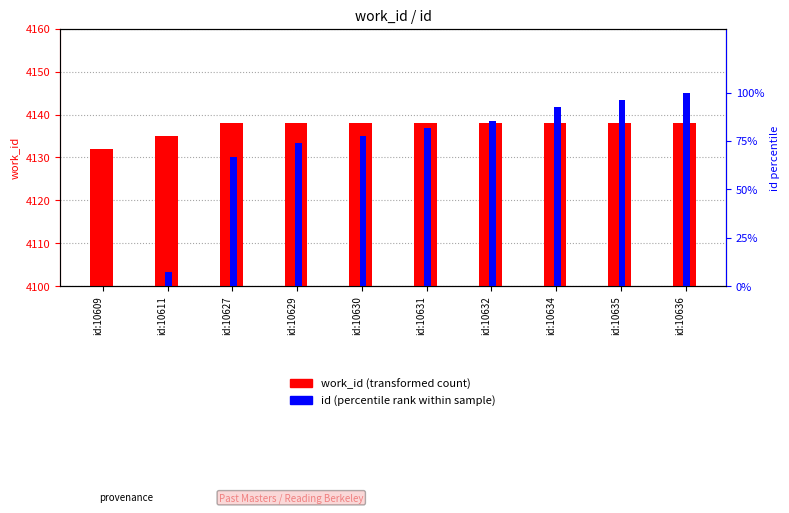

List the labels in order of work_id value, smallest first.

id:10609, id:10611, id:10627, id:10629, id:10630, id:10631, id:10632, id:10634, id:10635, id:10636